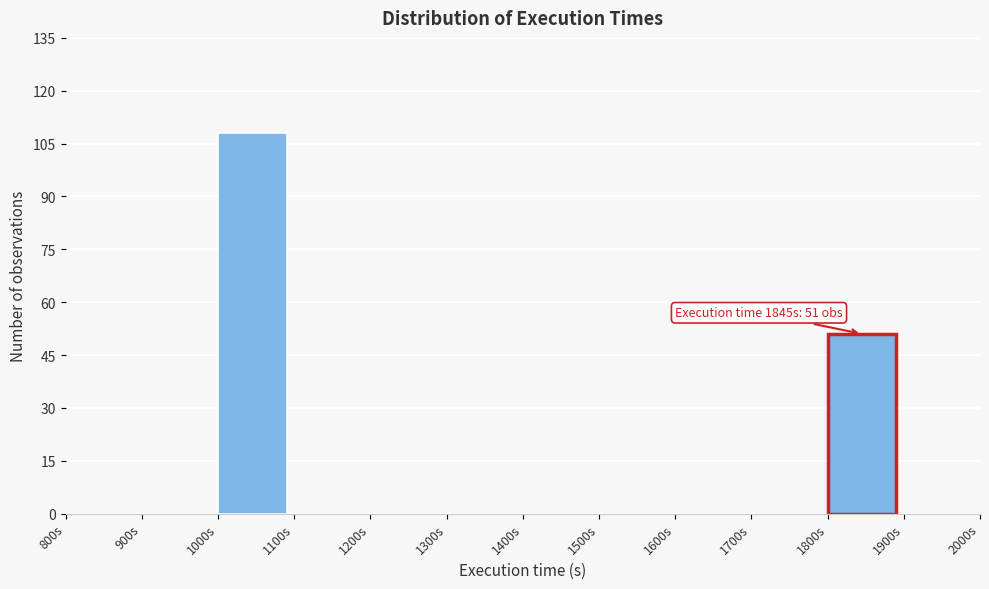

Over which range of the x-axis is the bar tallest?

1000 to 1100